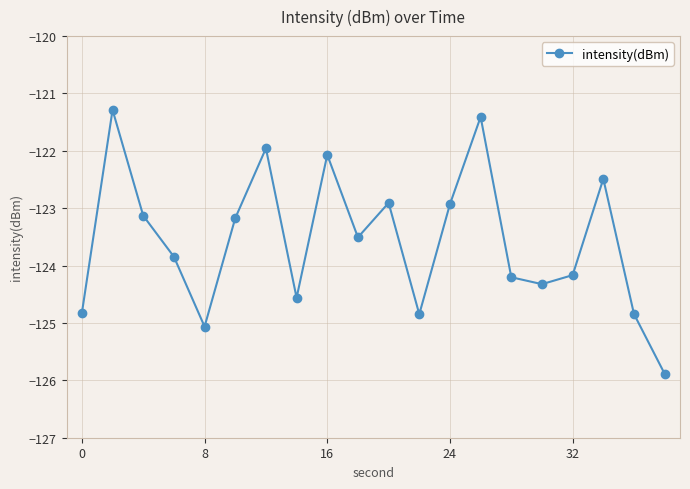

What is the value of the 13th point from the left?

-122.9